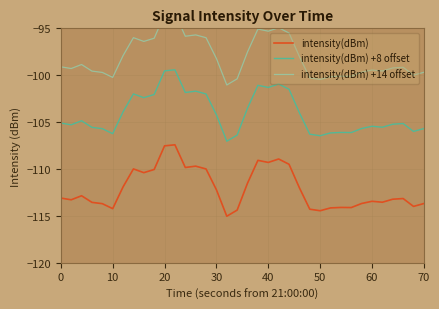

What is the lowest value of the intensity(dBm) series?

-115.0